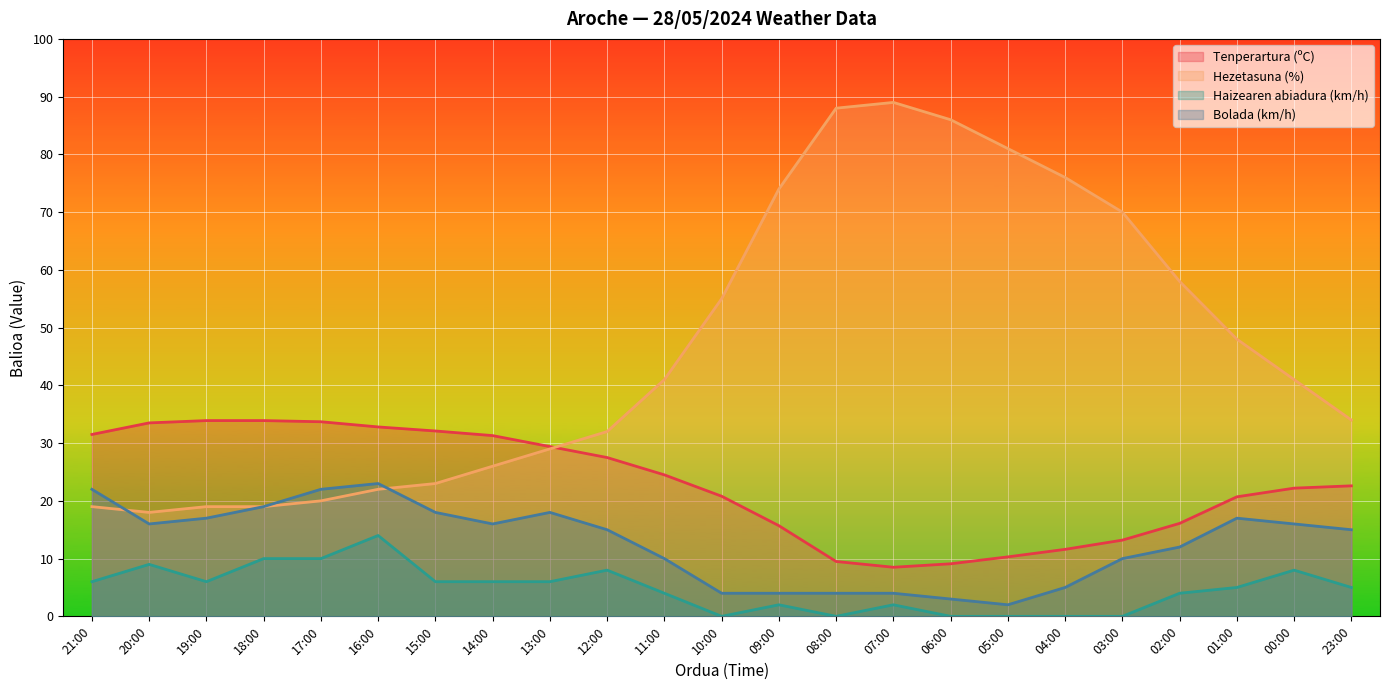

Where does the Haizearen abiadura (km/h) series first go above 5?

21:00